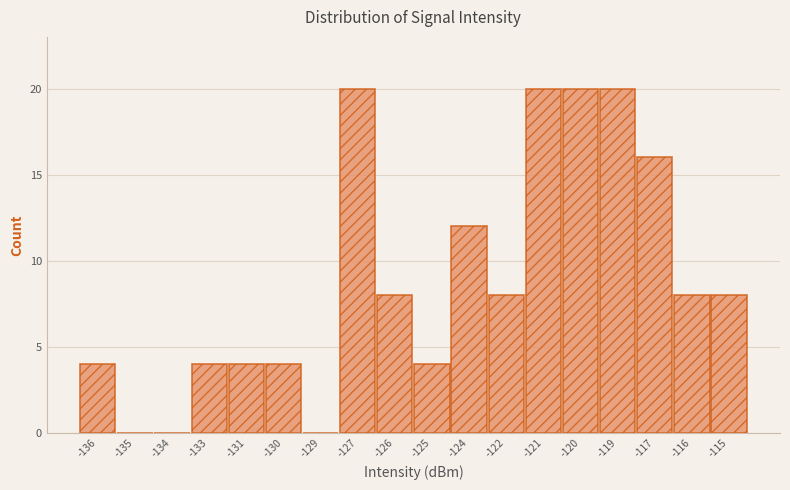

Reading left to right, what are all the values shown in this chart?

-136=4	-135=0	-134=0	-133=4	-131=4	-130=4	-129=0	-127=20	-126=8	-125=4	-124=12	-122=8	-121=20	-120=20	-119=20	-117=16	-116=8	-115=8